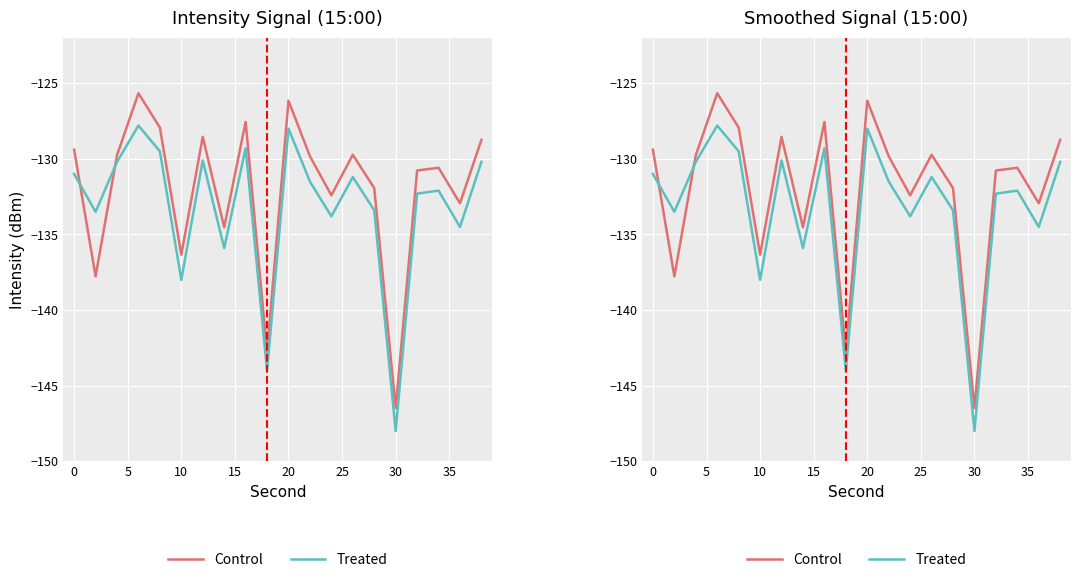

True or false: Control and Treated intersect in this chart.

True